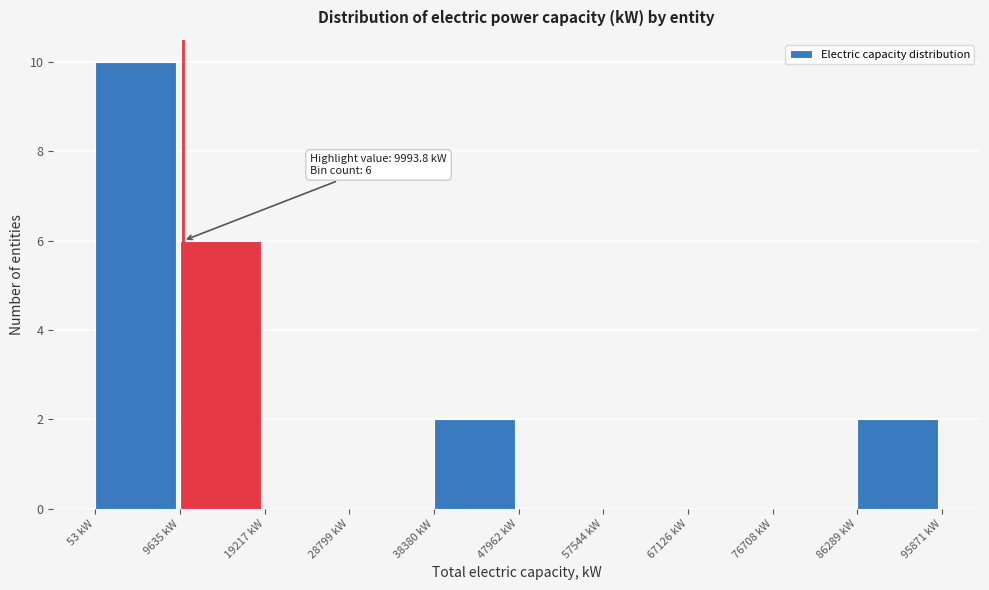

Over which range of the x-axis is the bar tallest?

0 to 10000